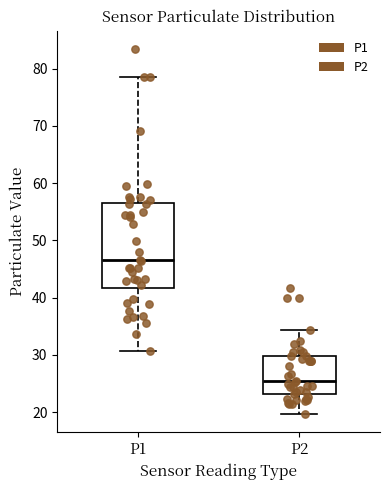

Which box's median line is the lowest?

P2